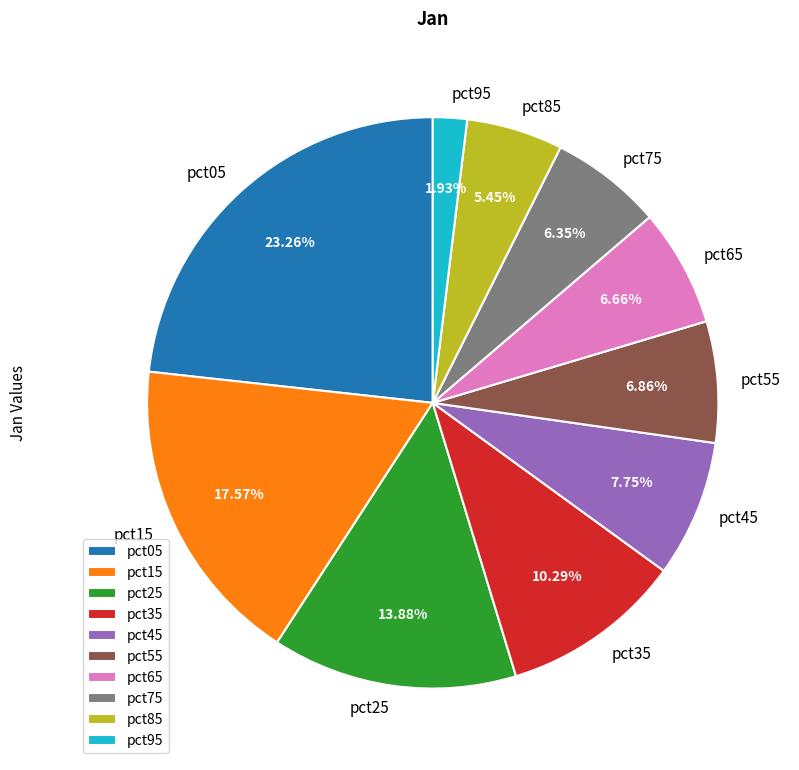

Approximately how many times larger is the value at pct45 compared to pct25?

0.6